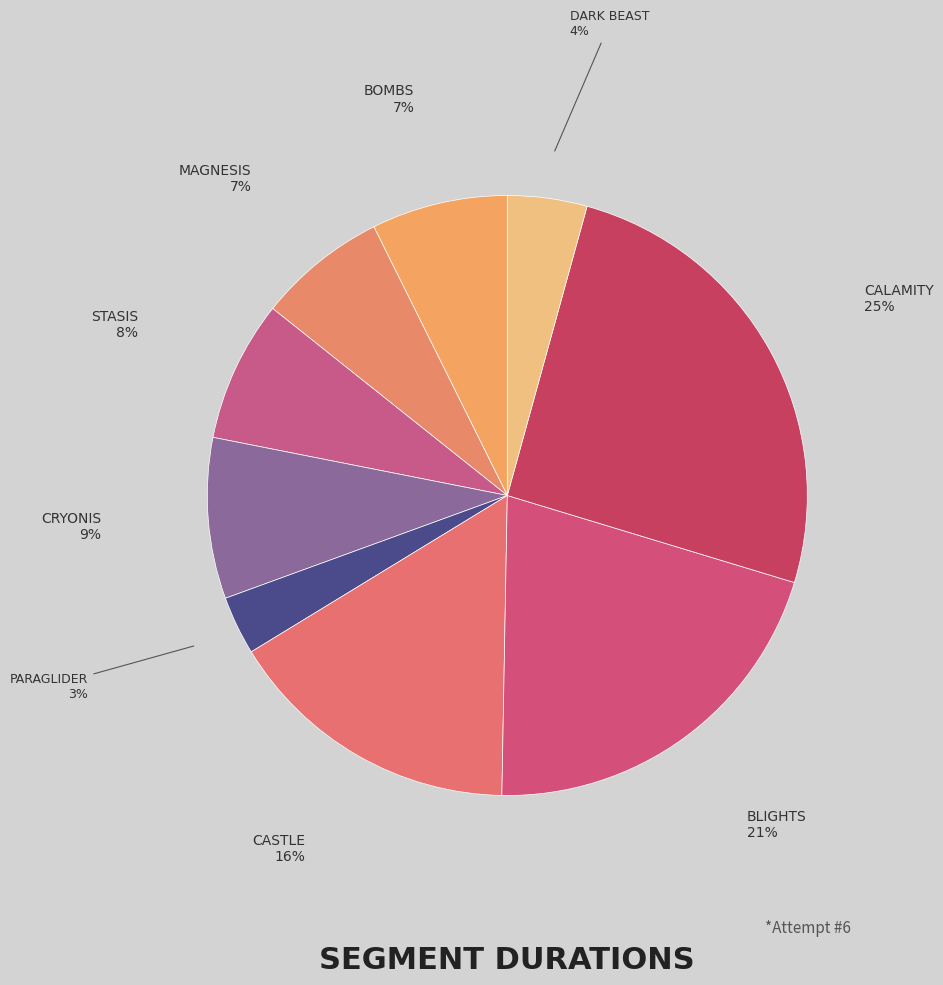

Count the number of slices in the pie.

9